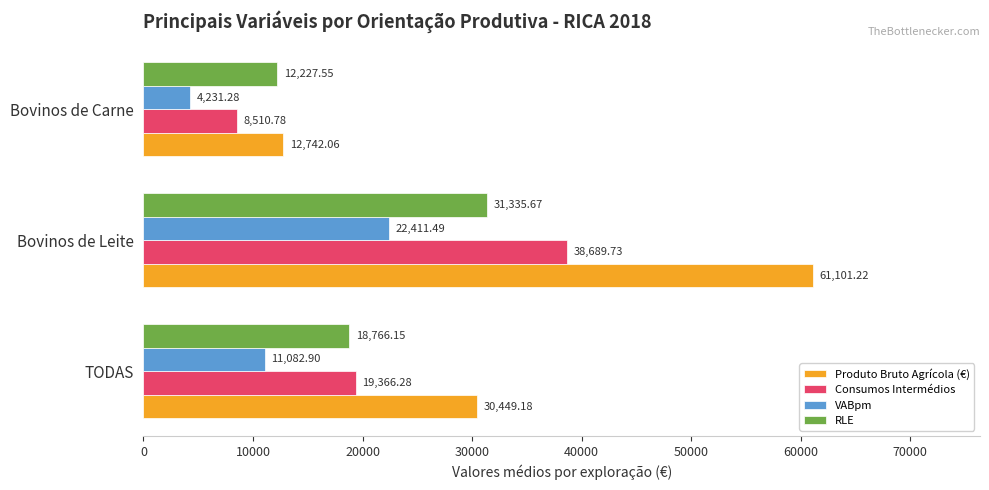

What are all the series names shown in the legend?

Produto Bruto Agrícola (€), Consumos Intermédios, VABpm, RLE